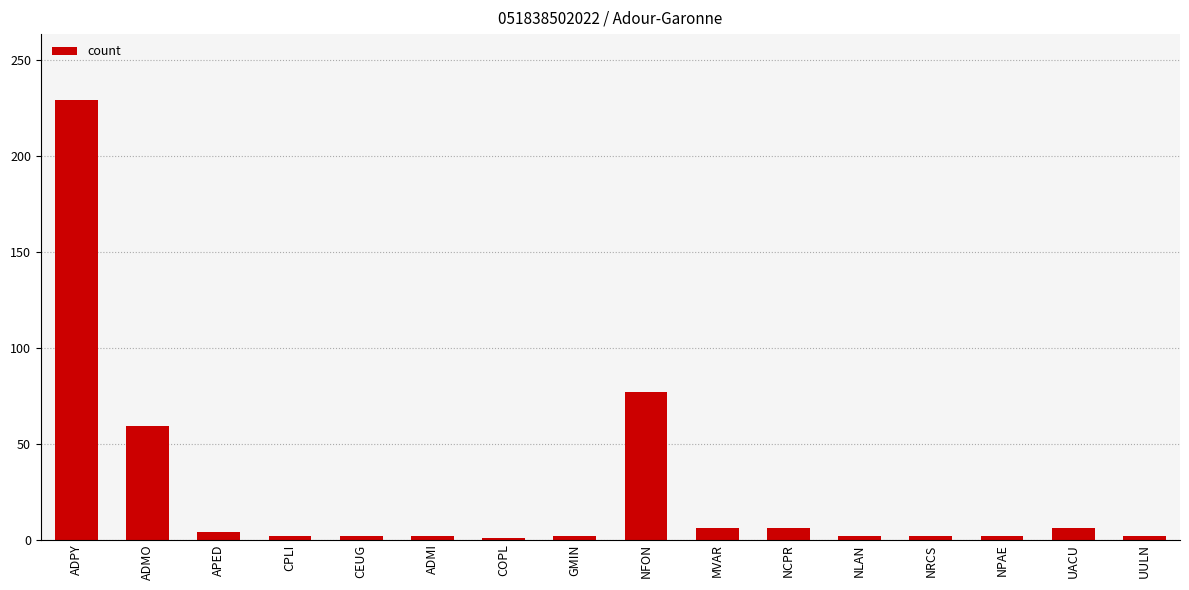

What is the greatest value displayed?

229